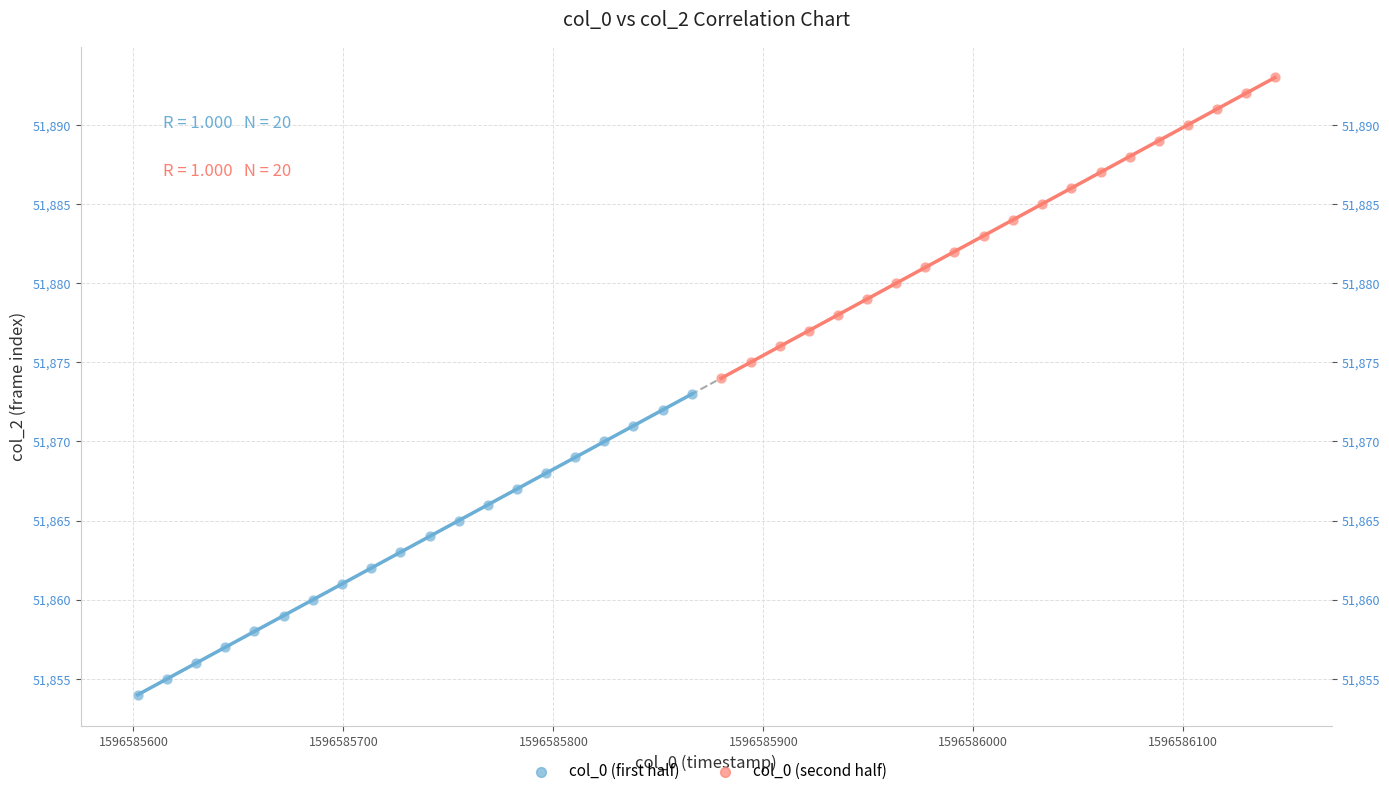

Which series reaches the minimum Y coordinate?

col_0 (first half)